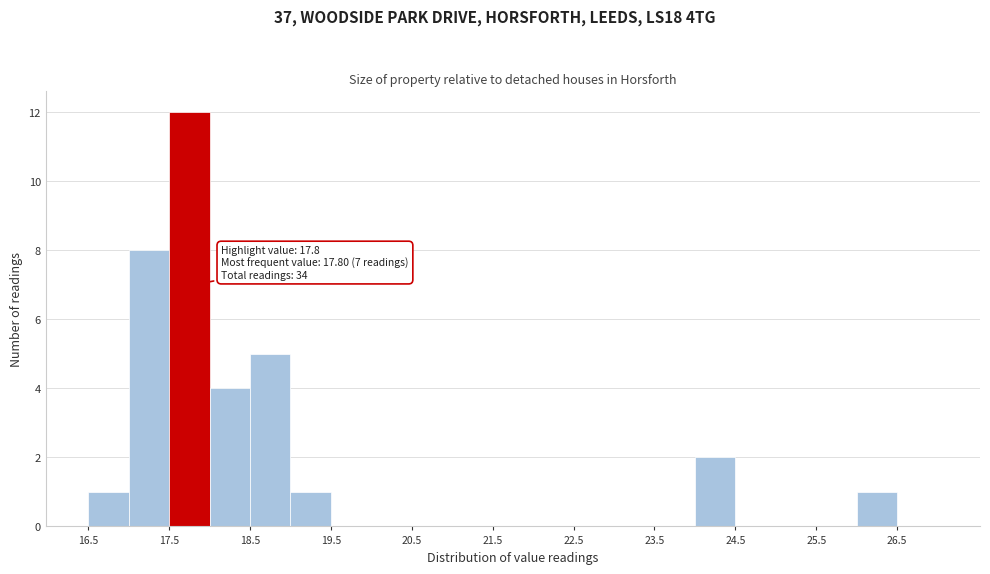

Over which range of the x-axis is the bar tallest?

17.5 to 18.0